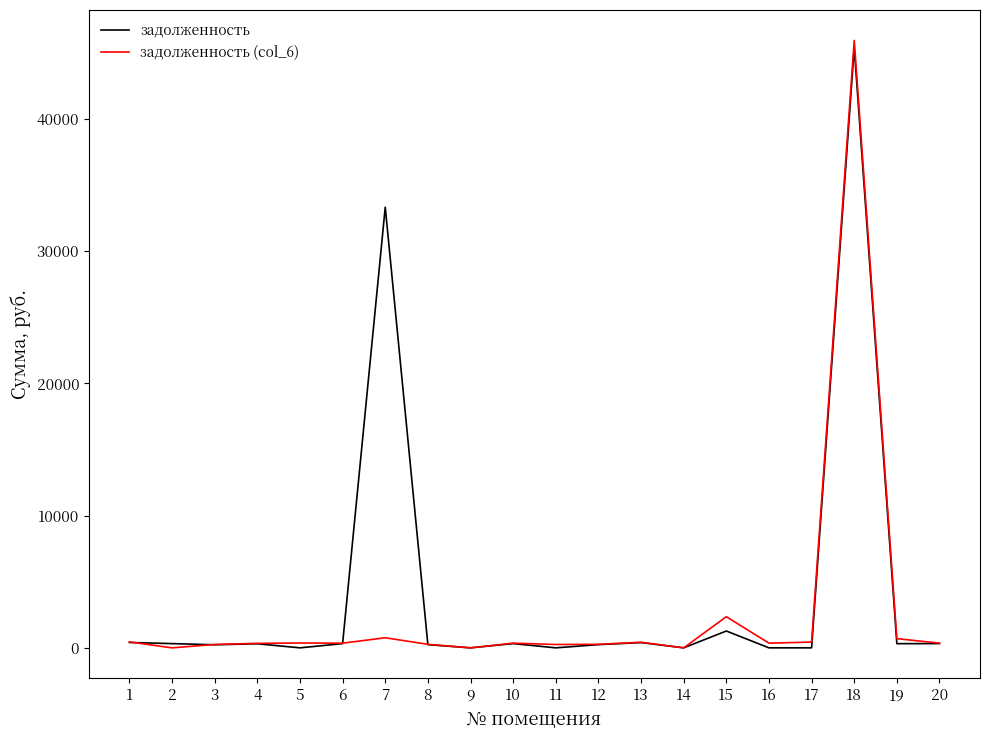

How many lines are shown in the chart?

2